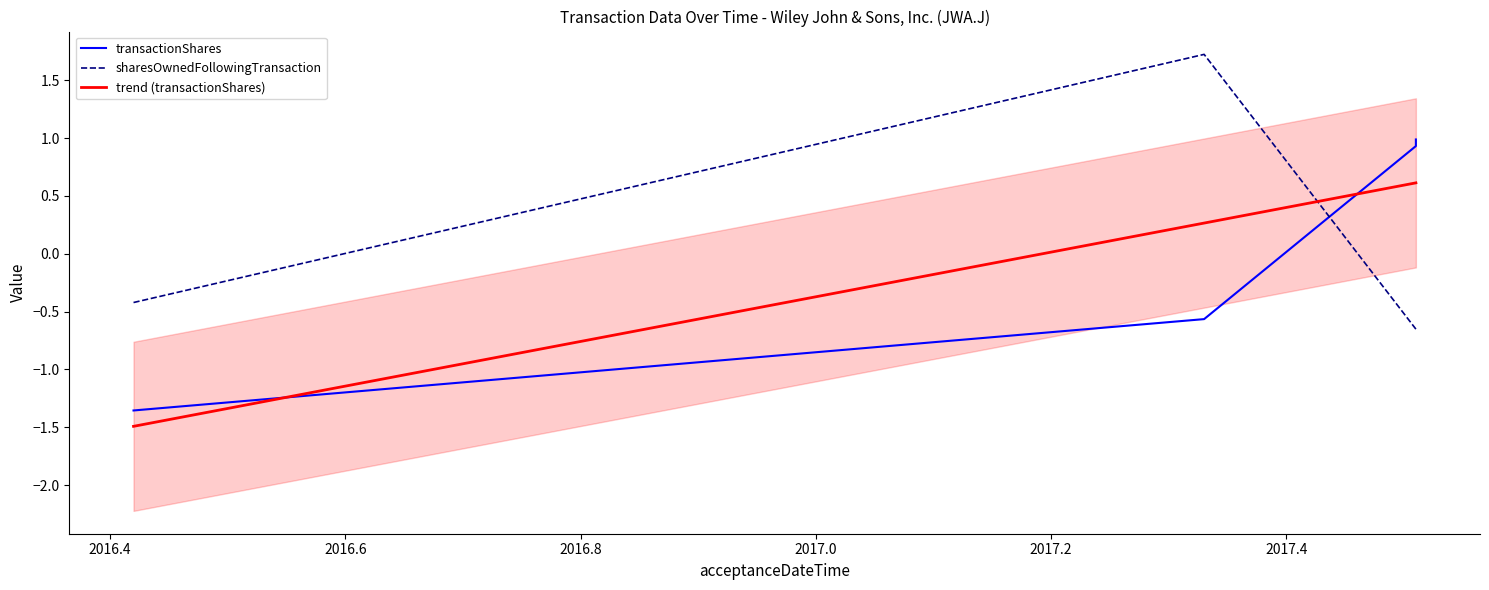

Which series has the largest range (max minus min)?

sharesOwnedFollowingTransaction